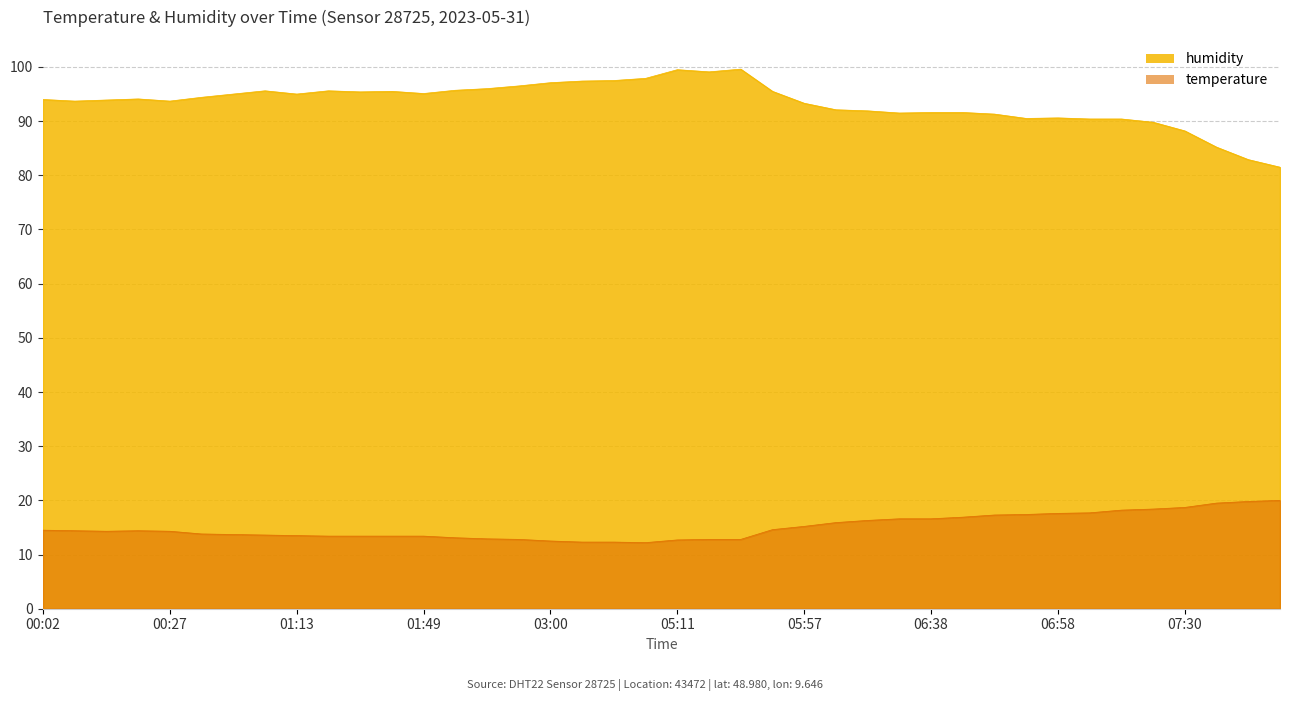

What is the difference between the maximum and minimum values in the humidity series?

18.1